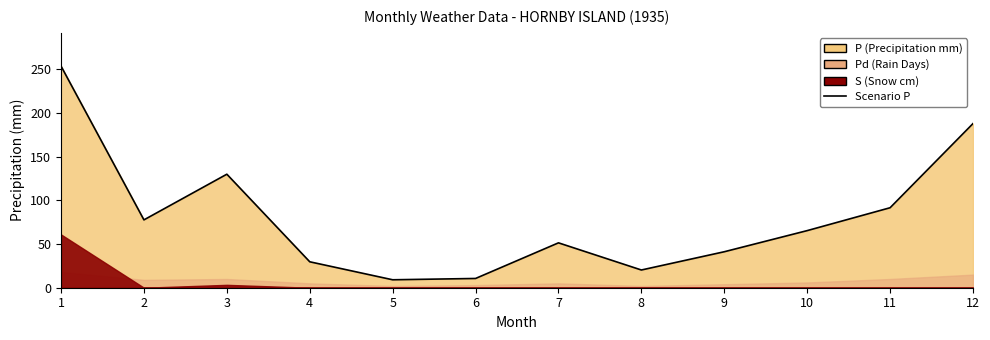

Which has a higher value, 2 or 6?

2